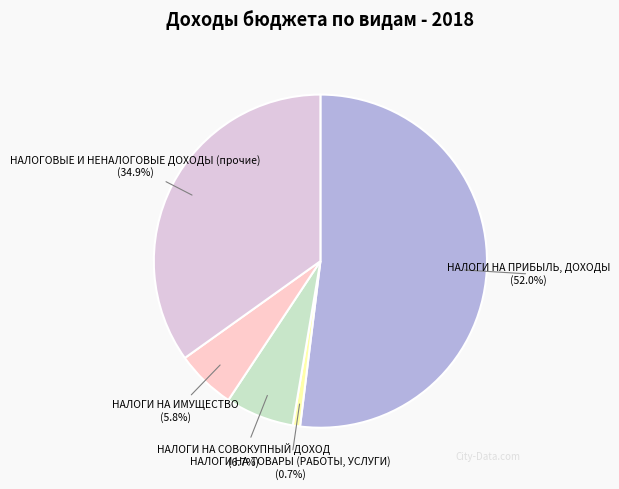

Is it true that НАЛОГОВЫЕ И НЕНАЛОГОВЫЕ ДОХОДЫ (прочие) is 35% of the pie?

True